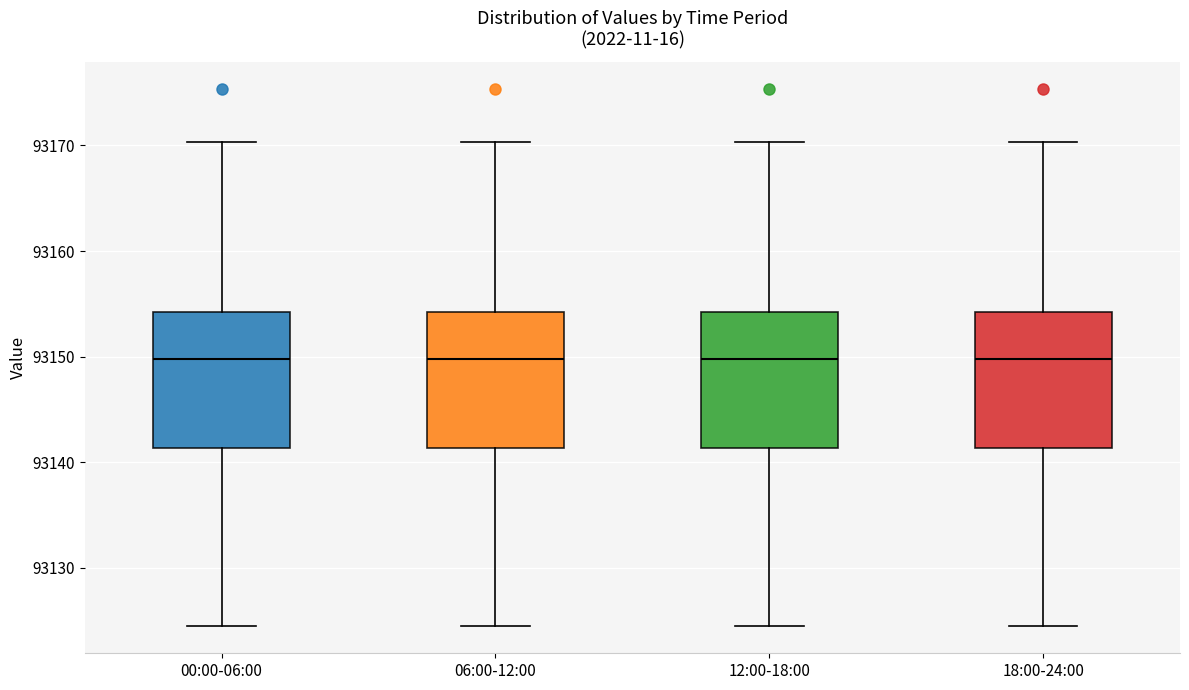

Reading left to right, transcribe this box plot: for each box, give where its median line is, the range the box spans, and where its two whiskers end, as read against the y-axis. The values are not printed on the chart, so give them approximately, as read against the axis.

00:00-06:00: median 93150, box 93141 to 93154, whiskers 93124 to 93170
06:00-12:00: median 93150, box 93141 to 93154, whiskers 93124 to 93170
12:00-18:00: median 93150, box 93141 to 93154, whiskers 93124 to 93170
18:00-24:00: median 93150, box 93141 to 93154, whiskers 93124 to 93170